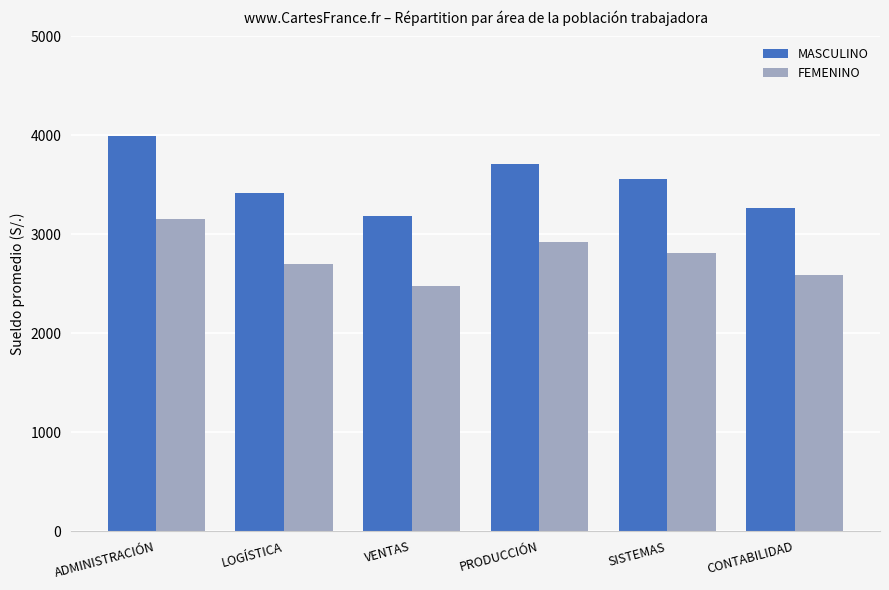

Reading right to left, list all the values displayed in this chart.

MASCULINO: CONTABILIDAD=3262.5	SISTEMAS=3562.5	PRODUCCIÓN=3712.5	VENTAS=3187.5	LOGÍSTICA=3412.5	ADMINISTRACIÓN=3993.8
FEMENINO: CONTABILIDAD=2587.5	SISTEMAS=2812.5	PRODUCCIÓN=2925.0	VENTAS=2475.0	LOGÍSTICA=2700.0	ADMINISTRACIÓN=3150.0